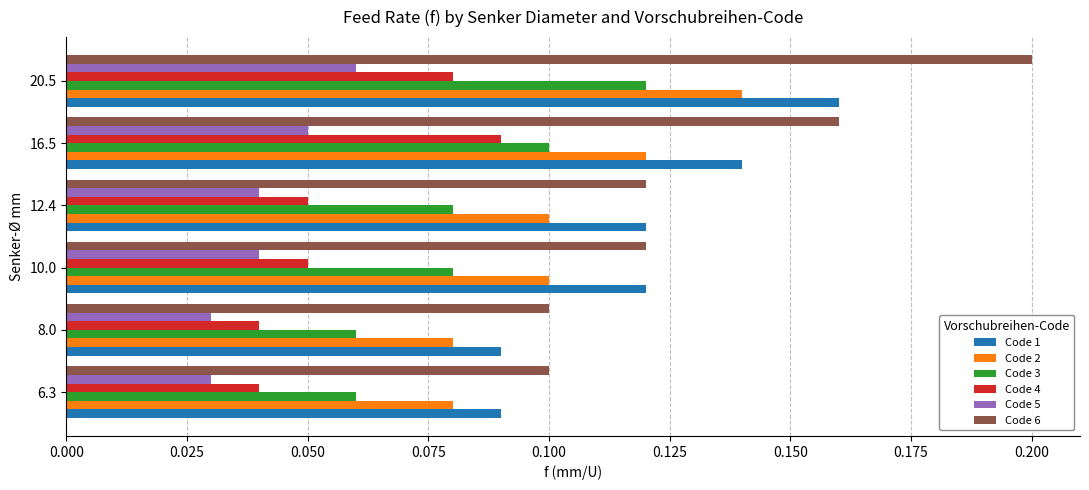

At 6.3, list the series in order from smallest to largest.

Code 5, Code 4, Code 3, Code 2, Code 1, Code 6